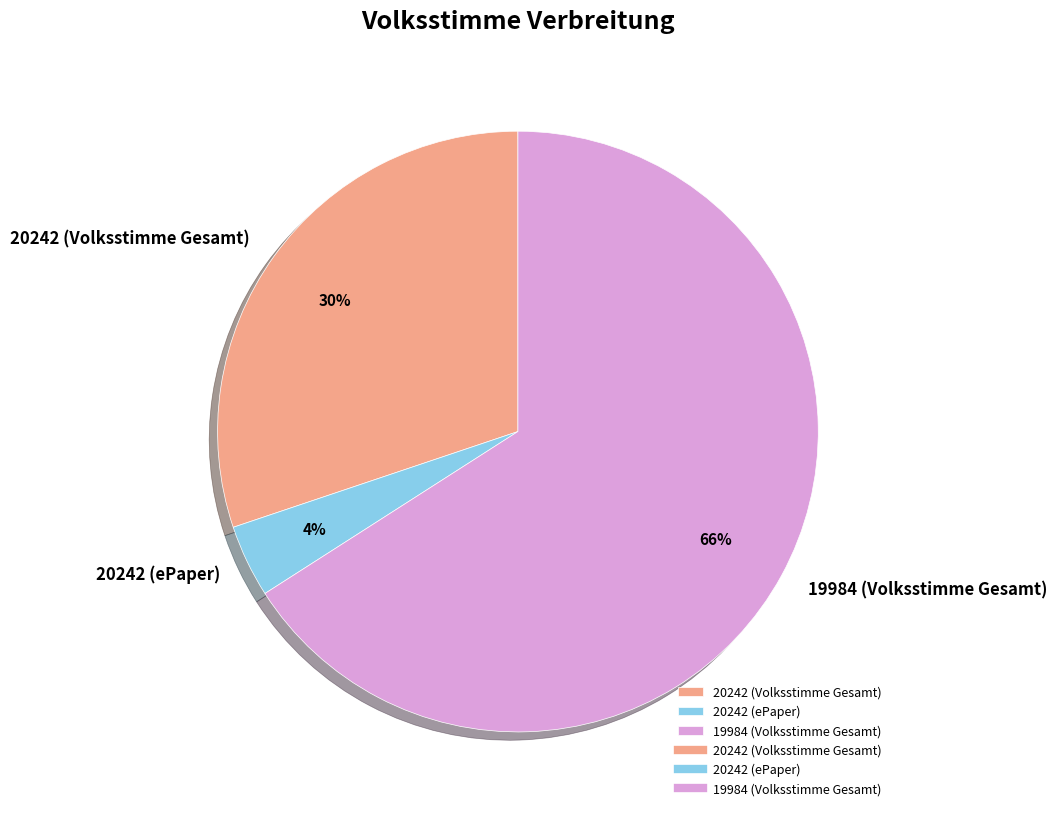

Is it true that 20242 (Volksstimme Gesamt) is 30% of the pie?

True